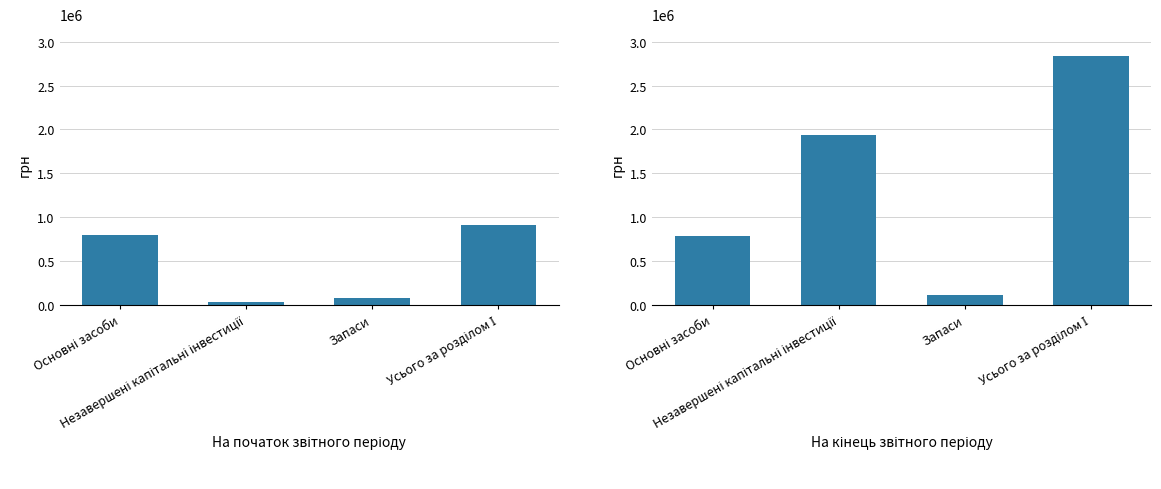

What is the maximum value for На початок звітного періоду?

907057